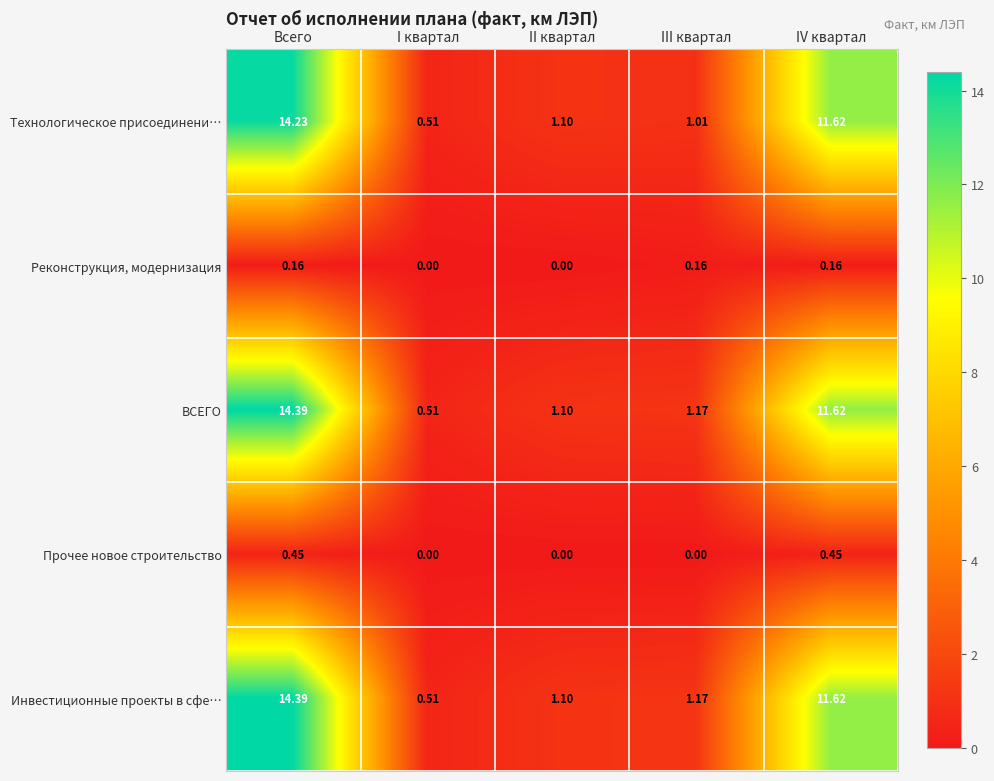

At which label does ВСЕГО first exceed 1?

Всего